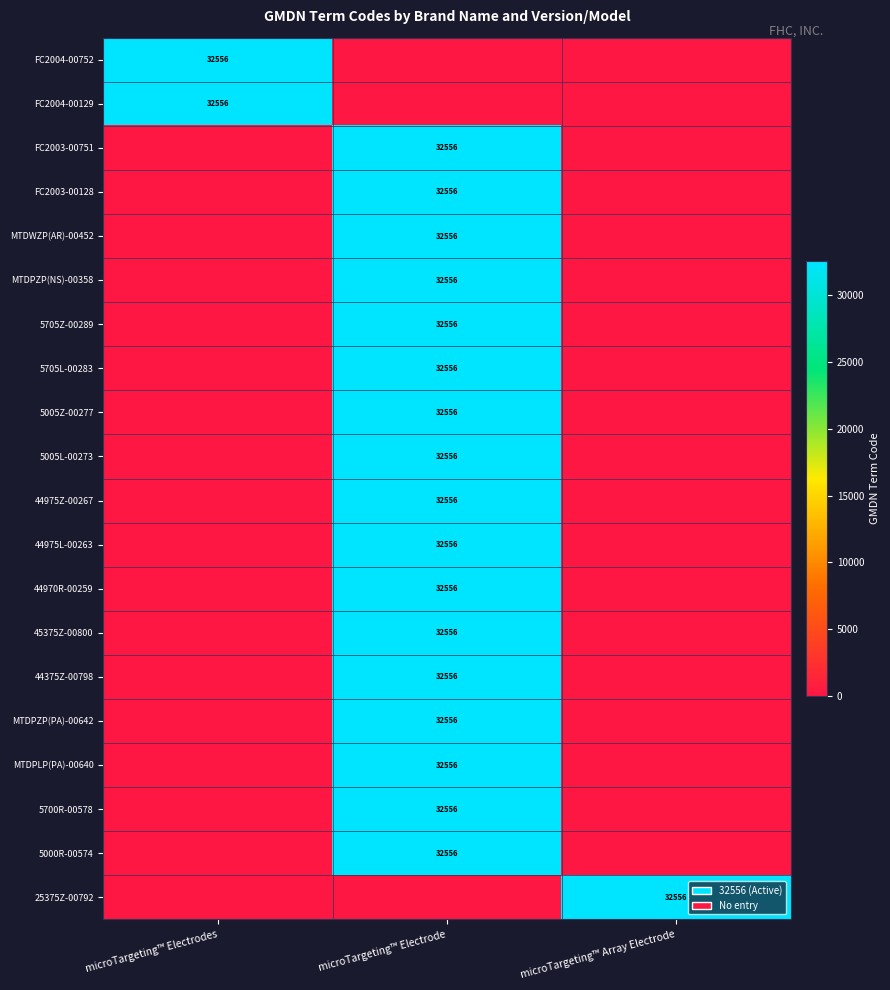

At which category is the sum across all series the highest?

microTargeting™ Electrode